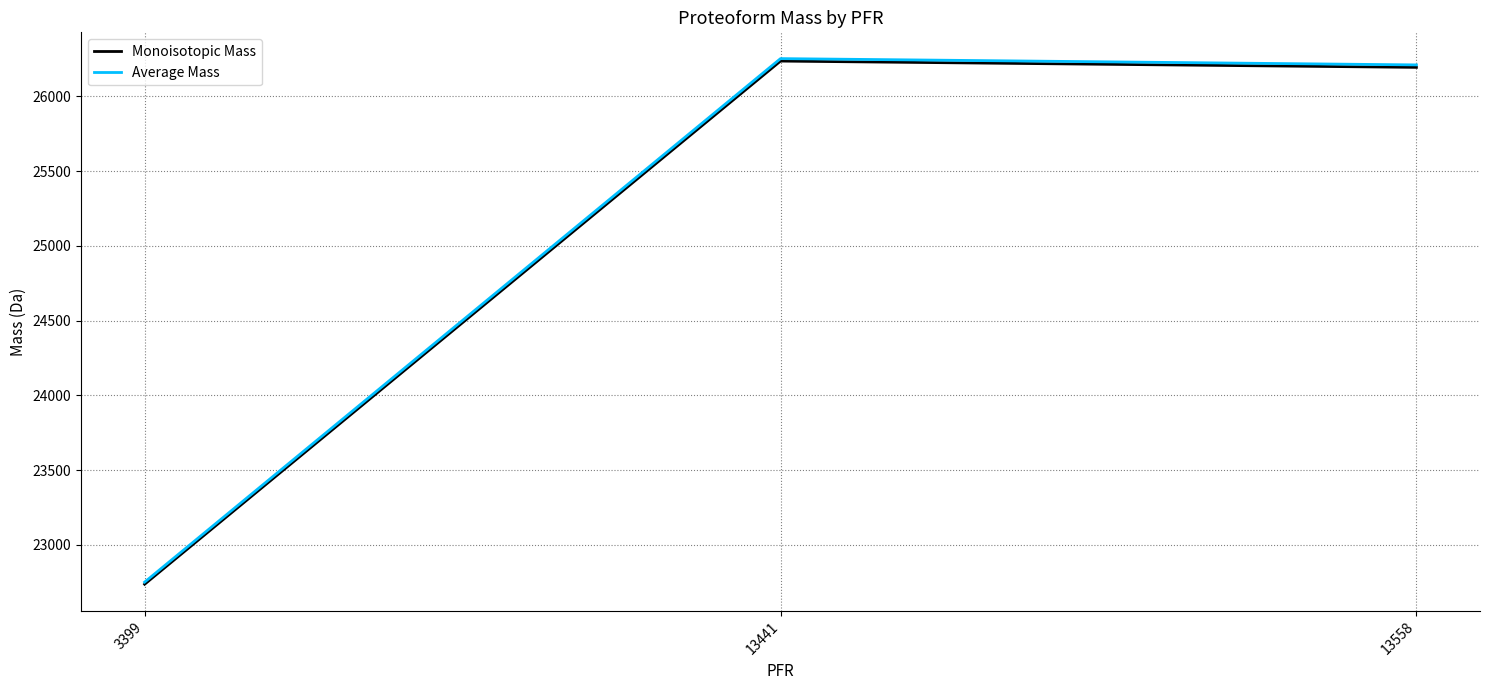

What are all the series names shown in the legend?

Monoisotopic Mass, Average Mass